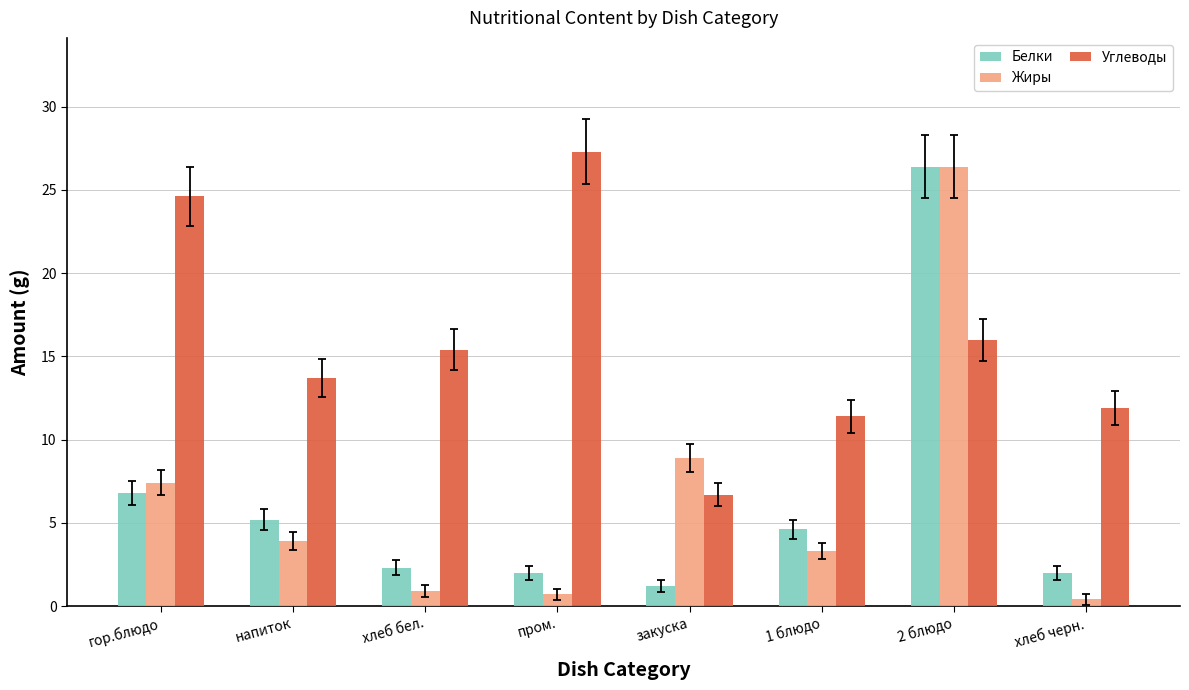

What is the difference between the maximum and minimum values in the Жиры series?

26.0